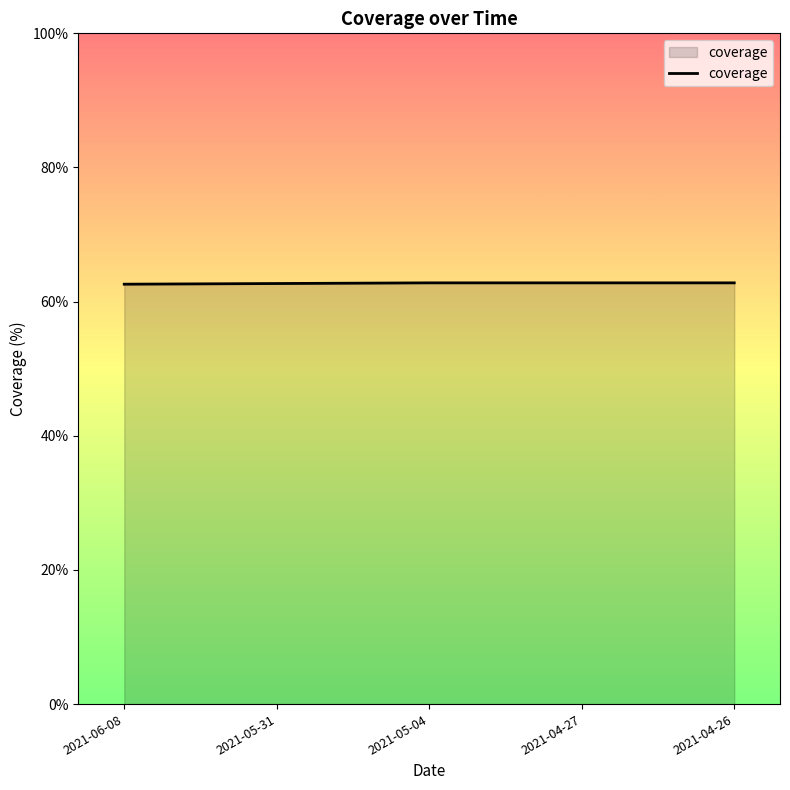

How many distinct data groups are displayed?

1